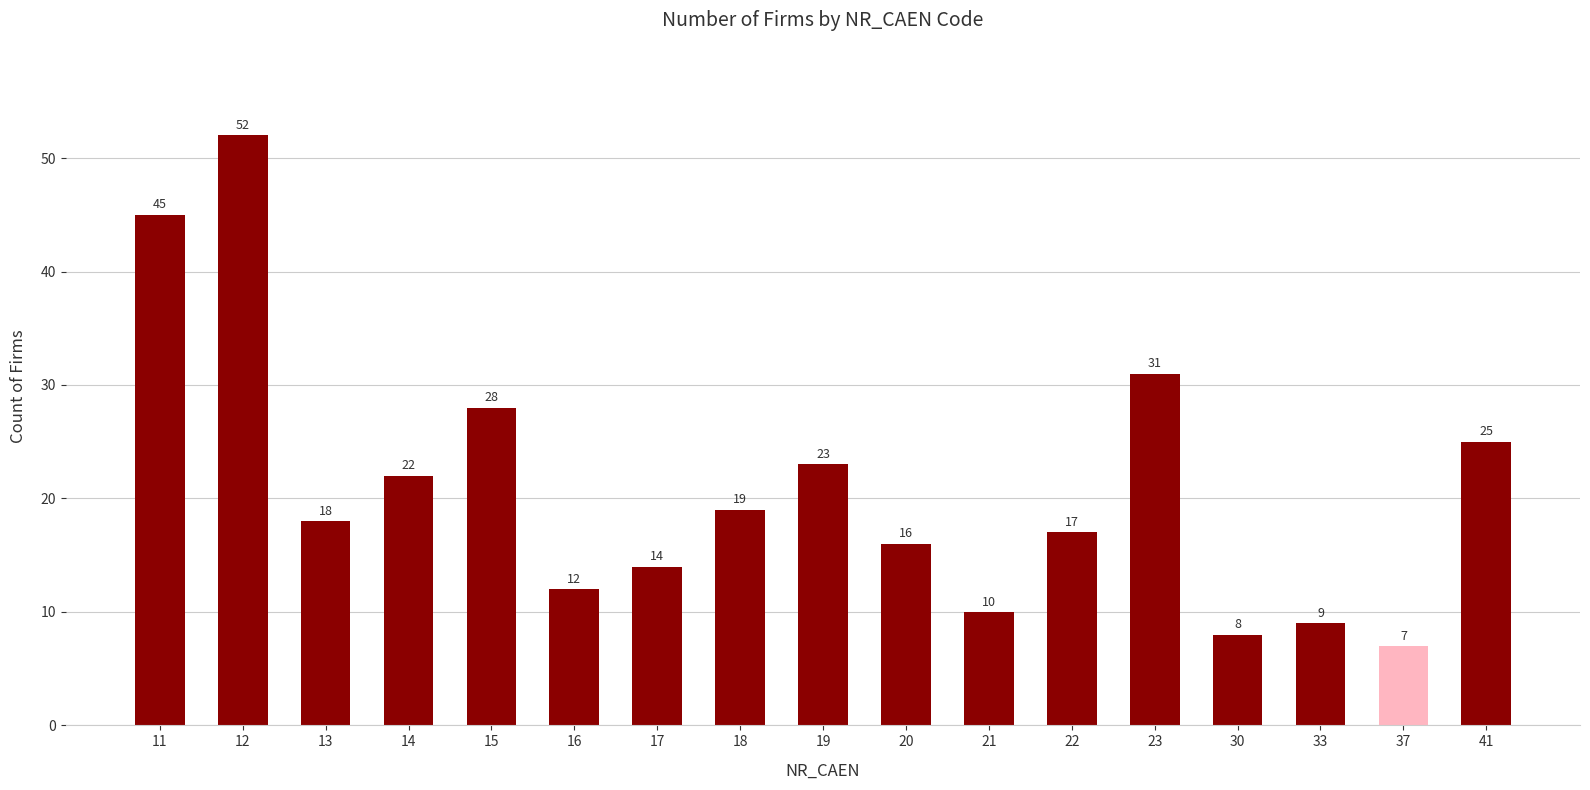

What is the change in value from 13 to 30?

-10